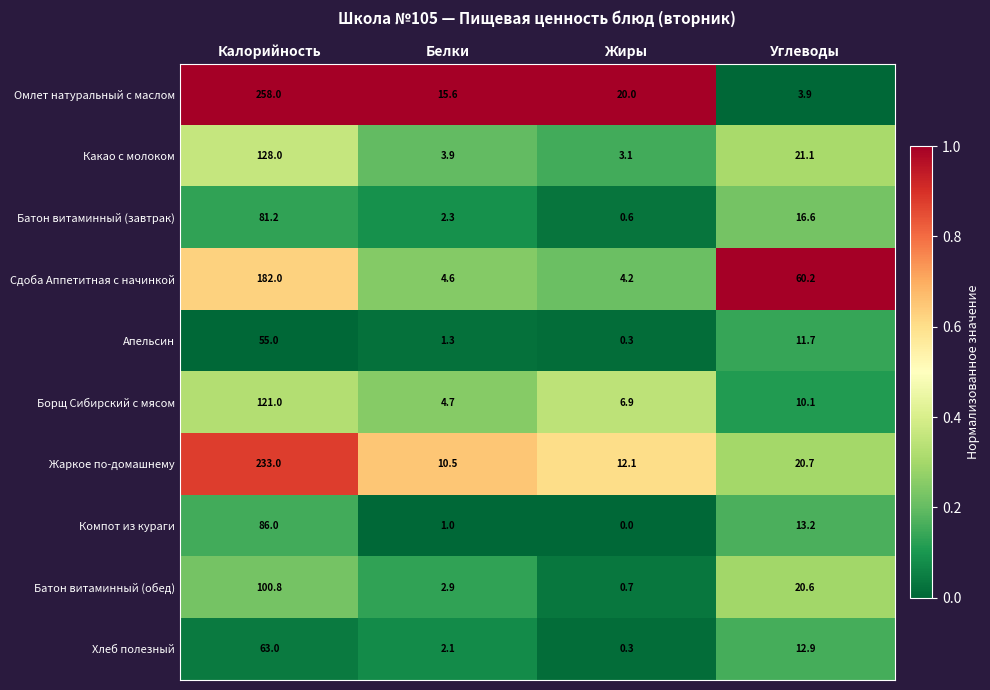

What is the greatest value displayed?

258.0